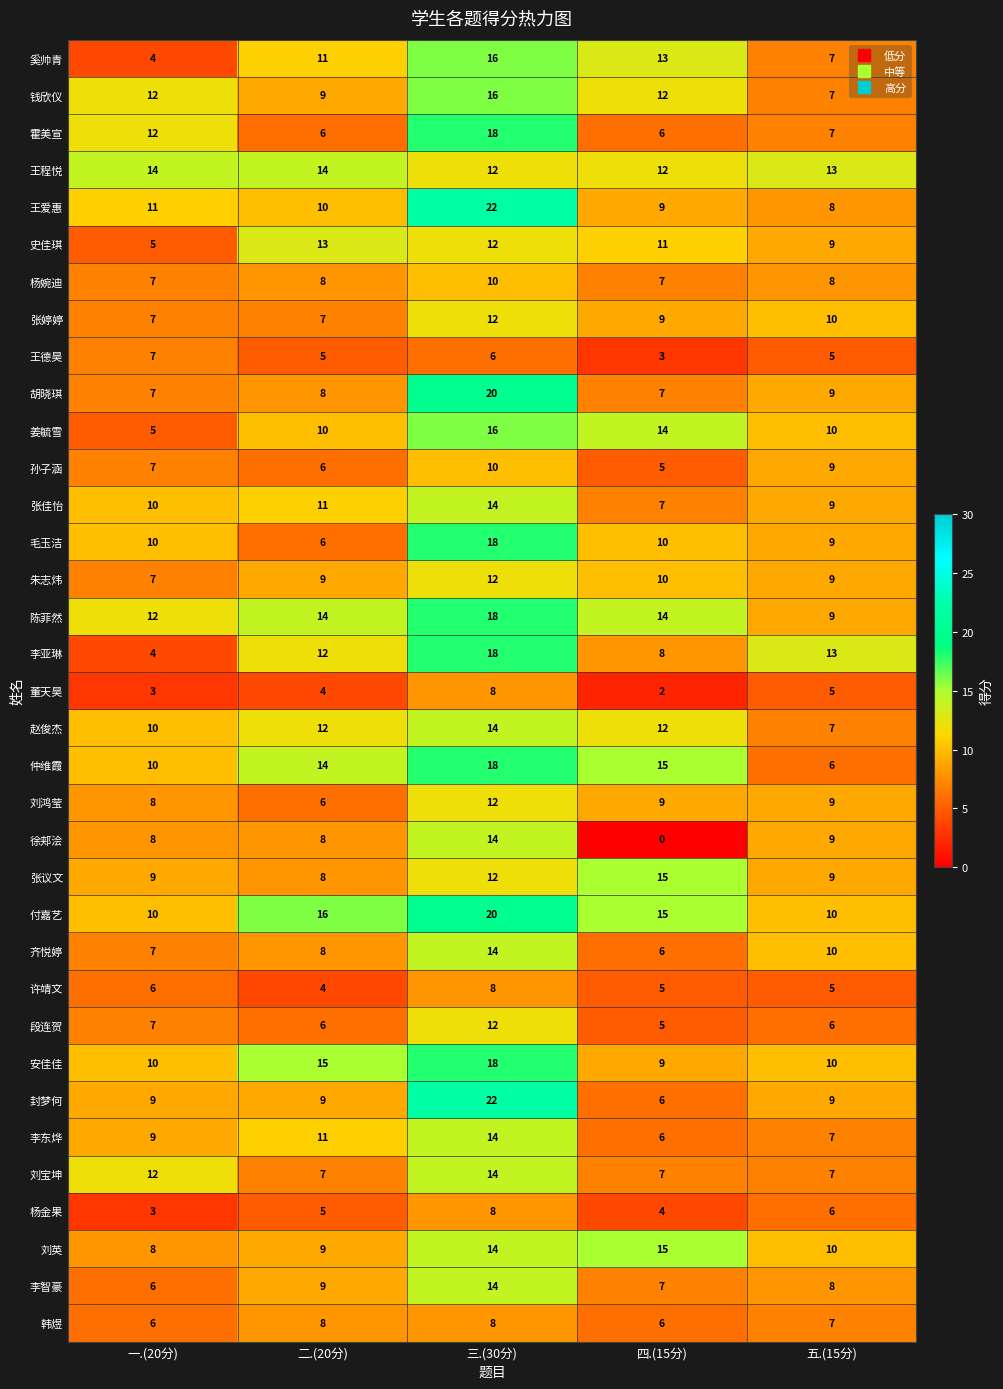

The 段连贺 series shows 11 at 二.(20分). True or false?

False